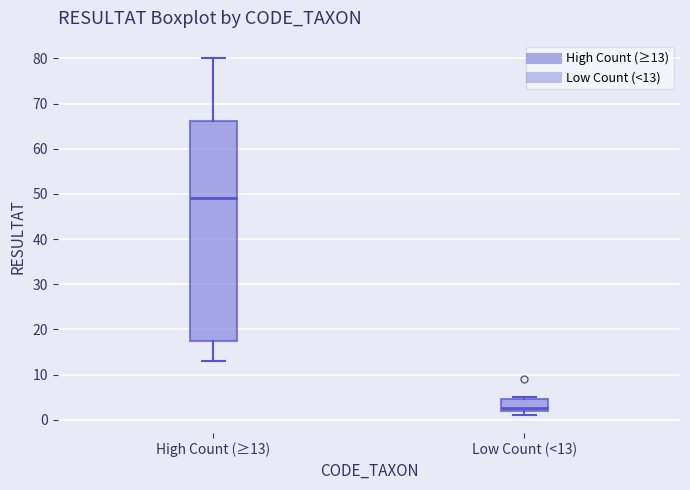

Which box's median line is the lowest?

Low Count (<13)